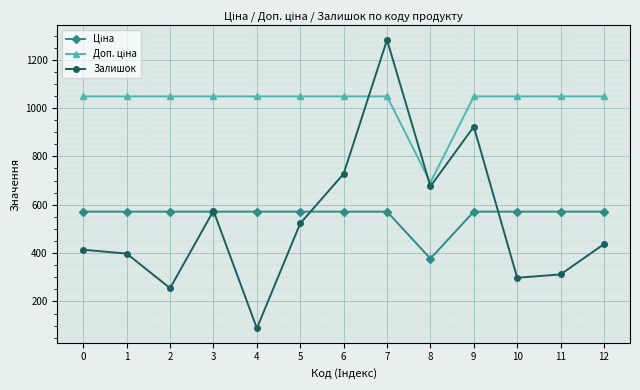

Which series has the widest spread of values?

Залишок